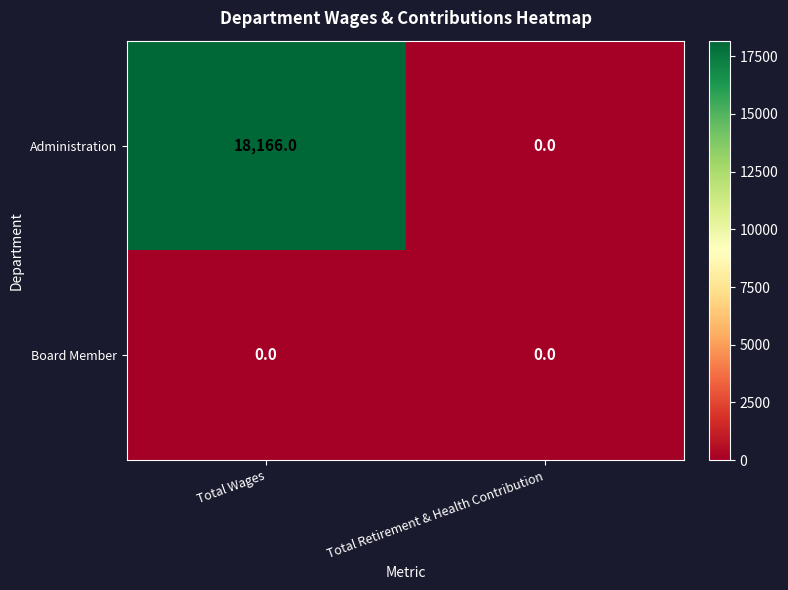

List the series in order of their overall mean, highest first.

Administration, Board Member